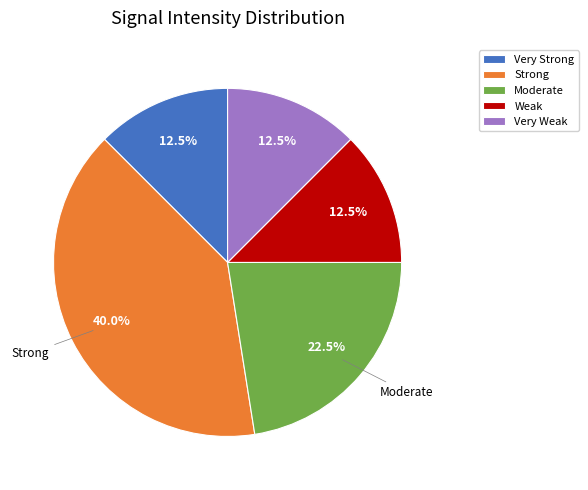

How much of the chart is everything except Very Strong?

87.5%